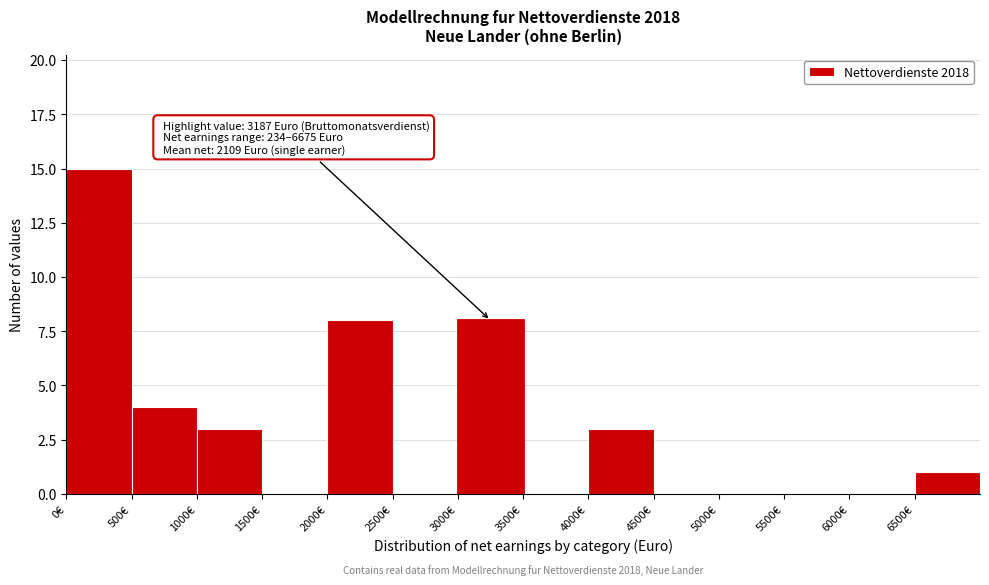

Over which range of the x-axis is the bar tallest?

0 to 500